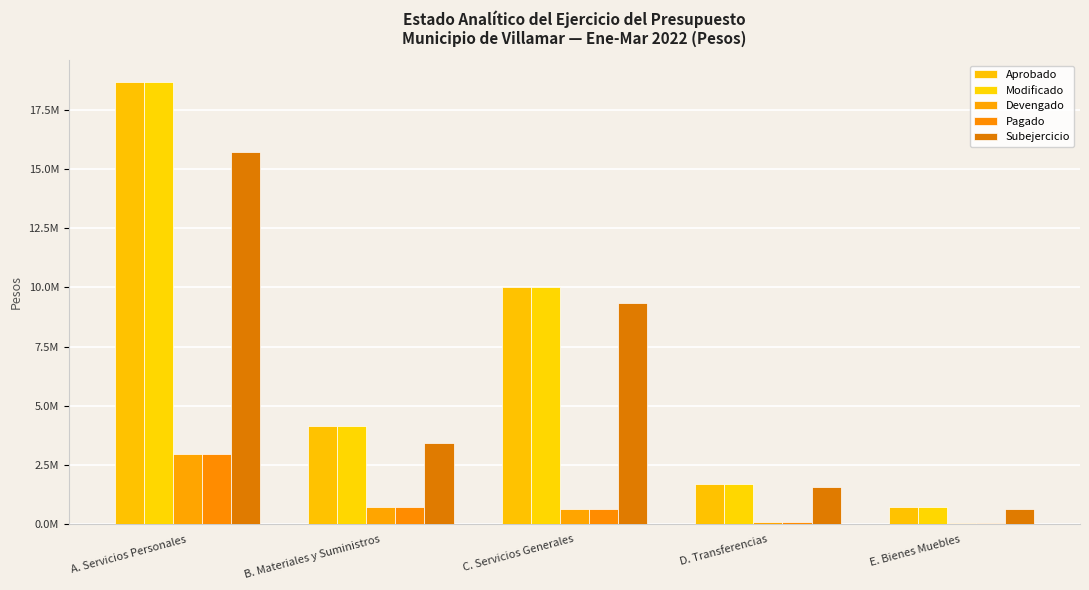

True or false: Subejercicio has a value of 667489.0 at E. Bienes Muebles.

True